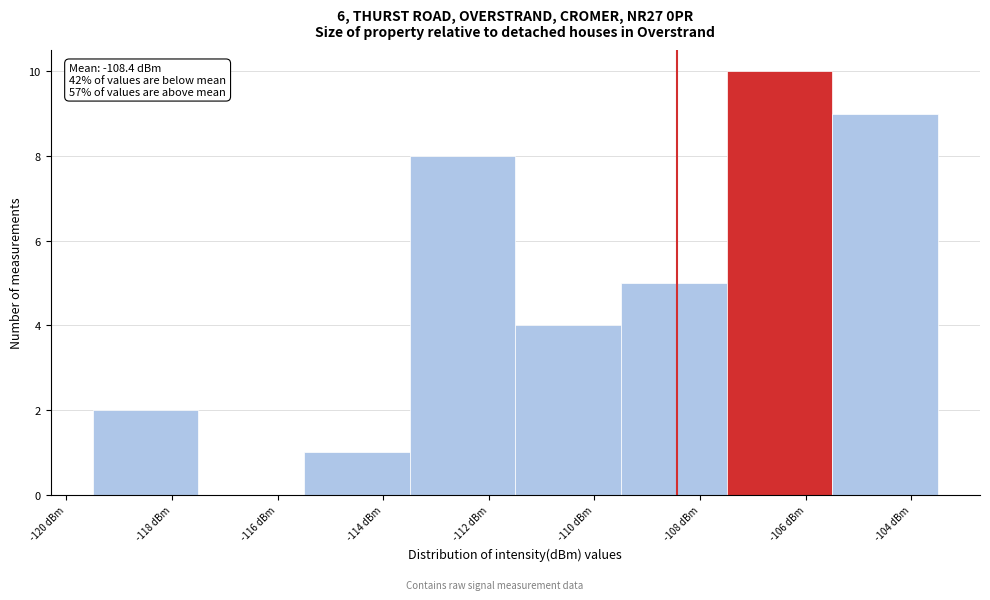

Which range on the x-axis has the tallest bar?

-107.5 to -105.5